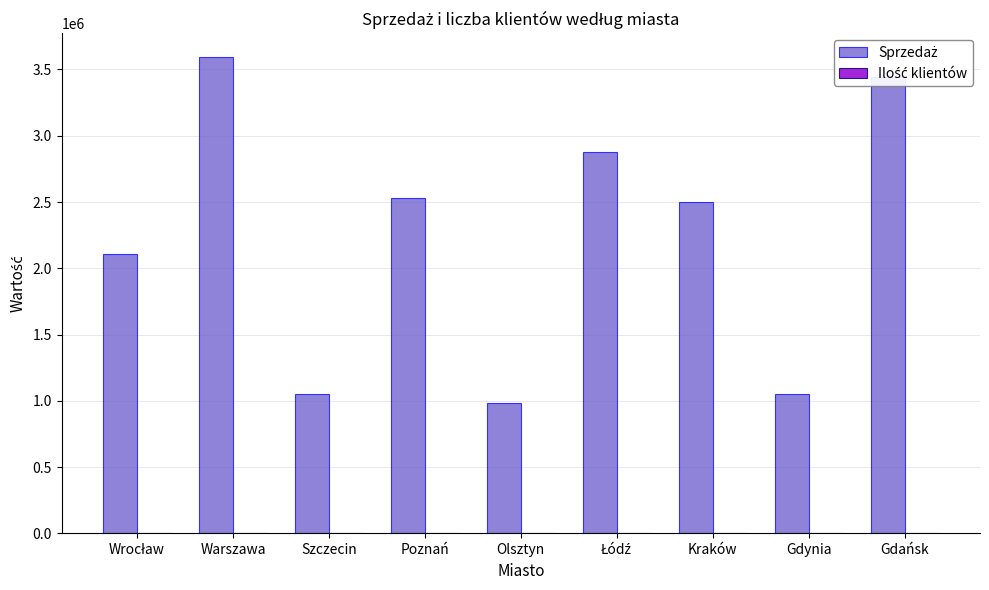

At which category is the sum across all series the highest?

Warszawa